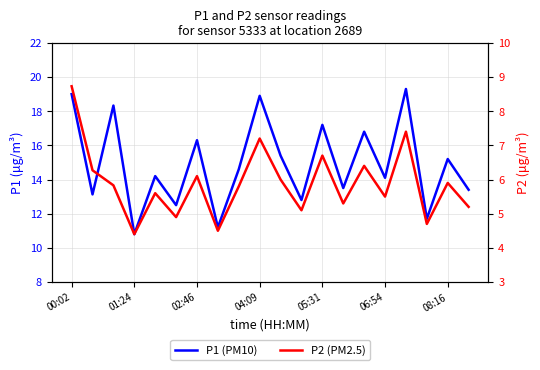

List the series in order of their peak value, lowest first.

P2 (PM2.5), P1 (PM10)